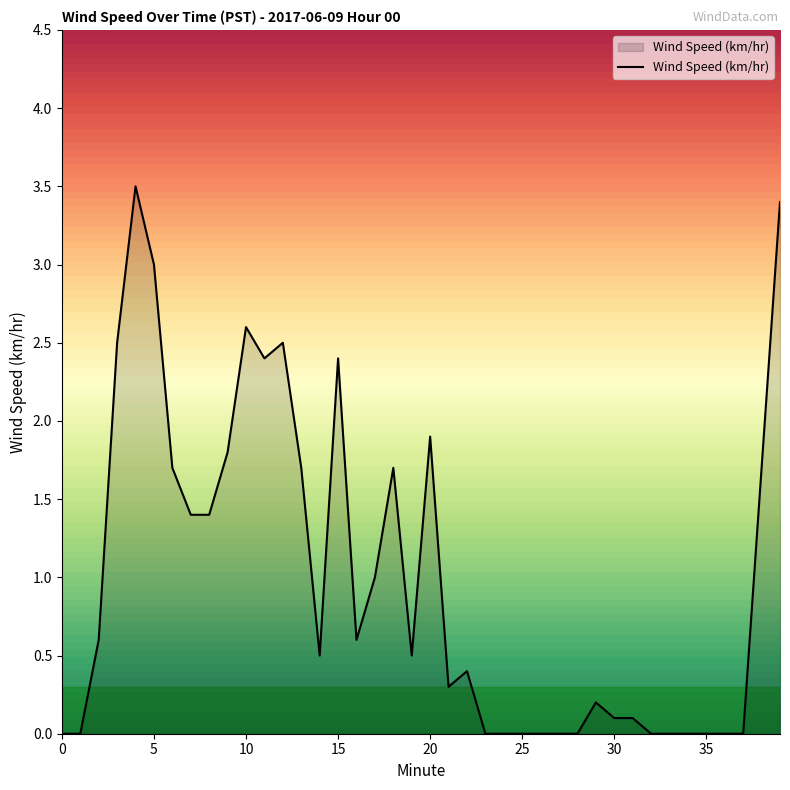

What is the maximum value shown in the chart?

3.5